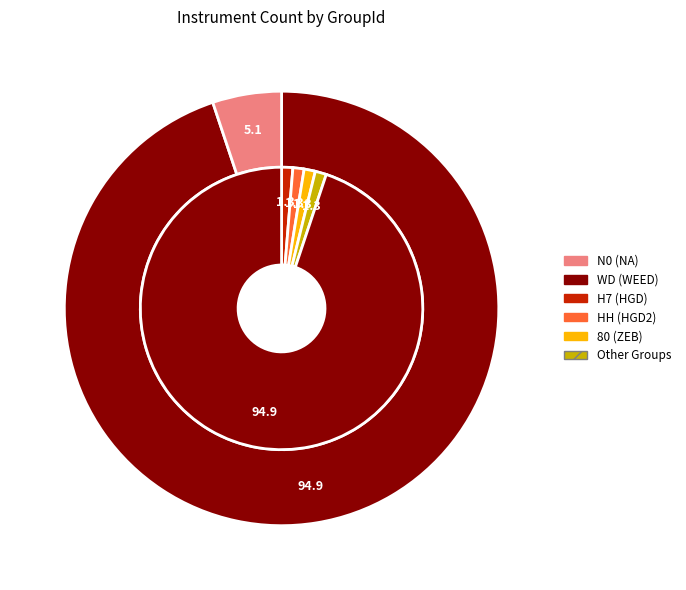

Which category accounts for the majority?

WD